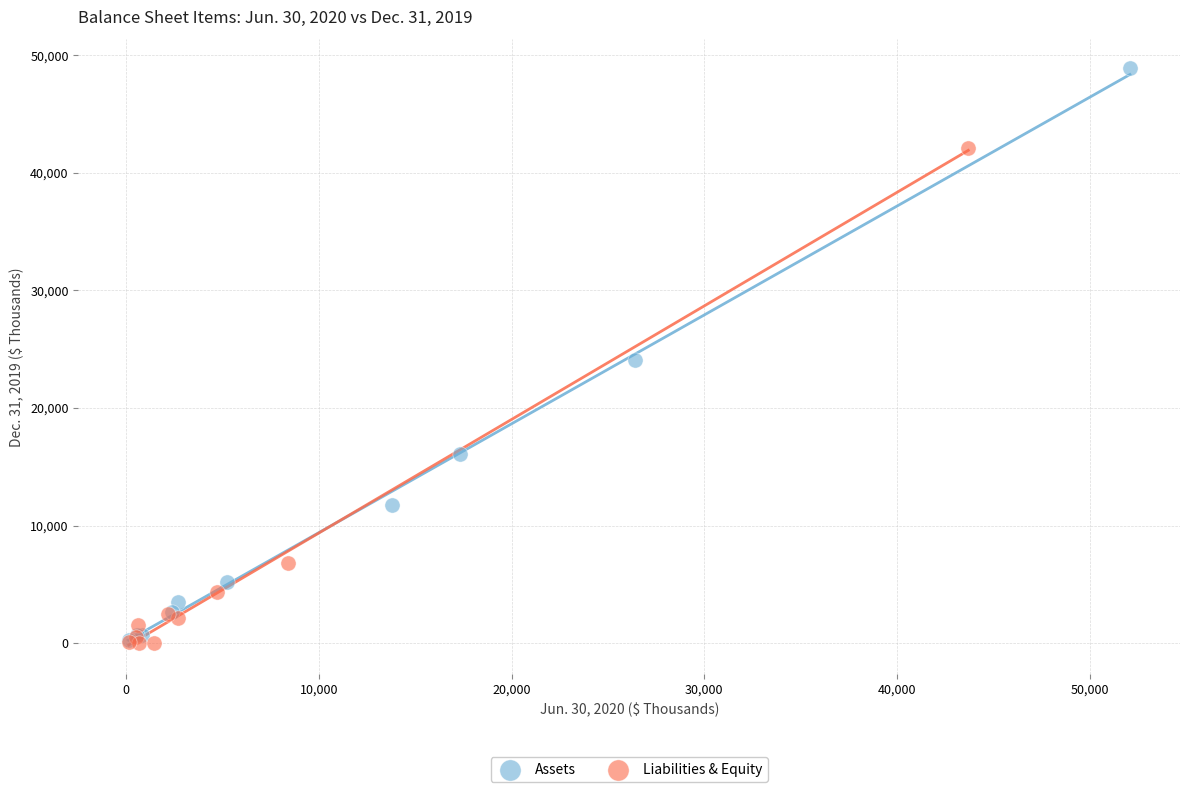

Which series has the widest spread of Y values?

Assets